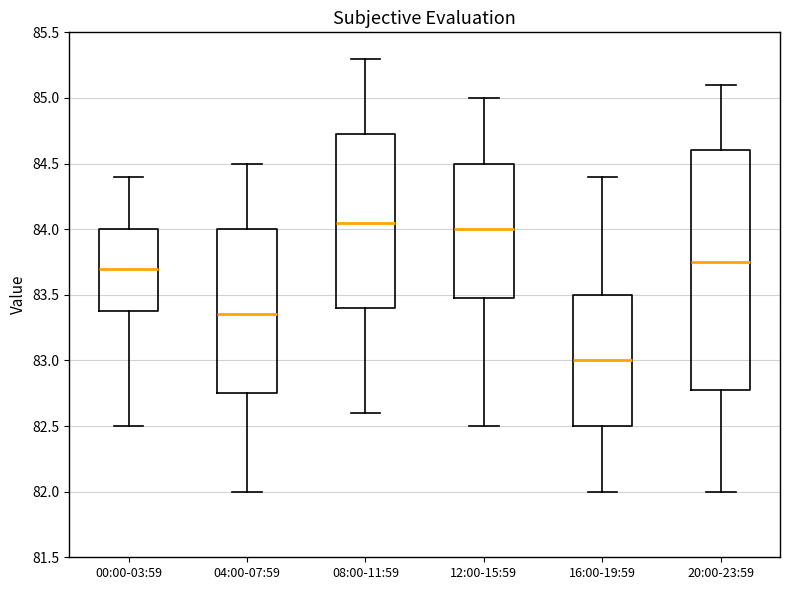

Reading left to right, read every box against the y-axis: the position of its median line, the range the box covers, and the ends of its whiskers. The values are not printed on the chart, so give them approximately, as read against the axis.

00:00-03:59: median 83.70, box 83.40 to 84.00, whiskers 82.50 to 84.40
04:00-07:59: median 83.35, box 82.75 to 84.00, whiskers 82.00 to 84.50
08:00-11:59: median 84.05, box 83.40 to 84.75, whiskers 82.60 to 85.30
12:00-15:59: median 84.00, box 83.50 to 84.50, whiskers 82.50 to 85.00
16:00-19:59: median 83.00, box 82.50 to 83.50, whiskers 82.00 to 84.40
20:00-23:59: median 83.75, box 82.80 to 84.60, whiskers 82.00 to 85.10